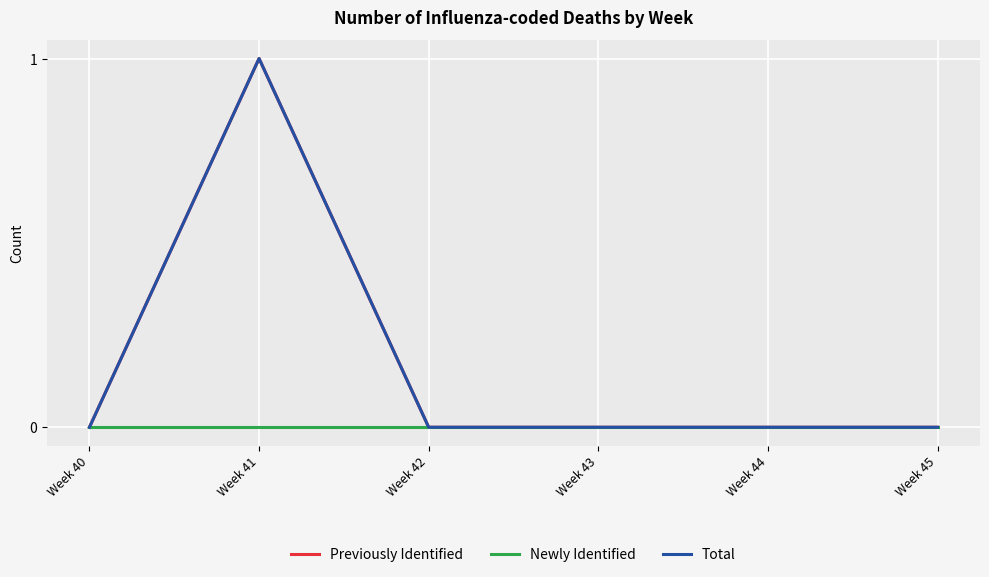

List the labels in order of Newly Identified value, smallest first.

Week 40, Week 41, Week 42, Week 43, Week 44, Week 45